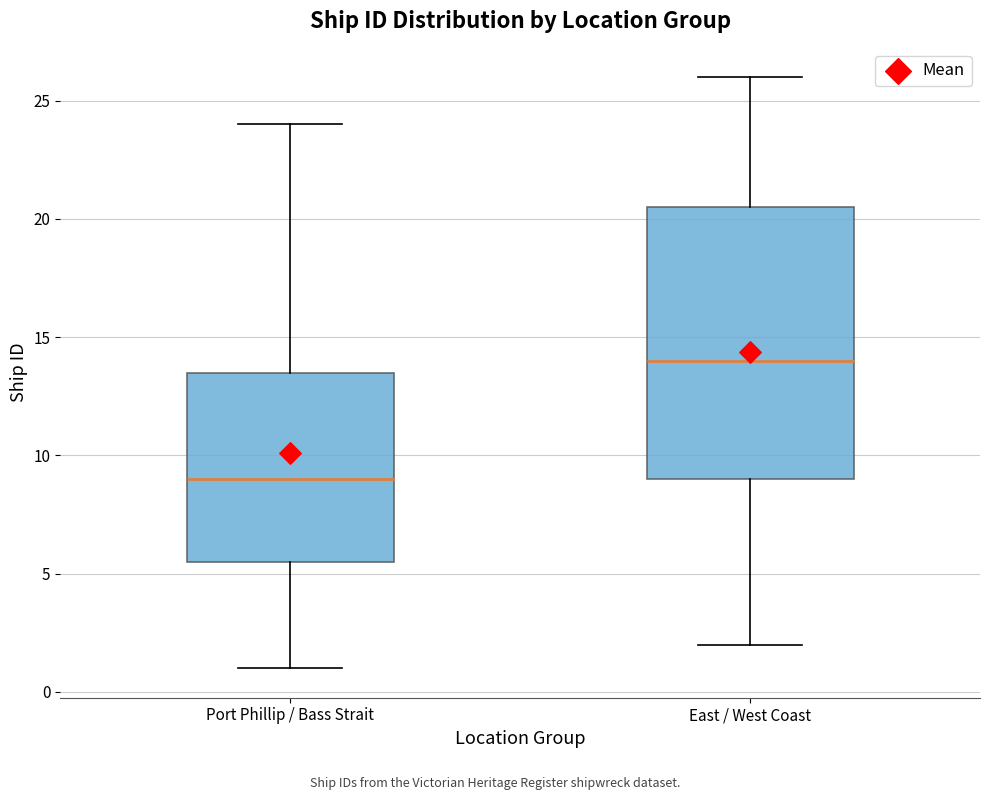

Comparing the boxes themselves (not the whiskers), which one is the tallest?

East / West Coast